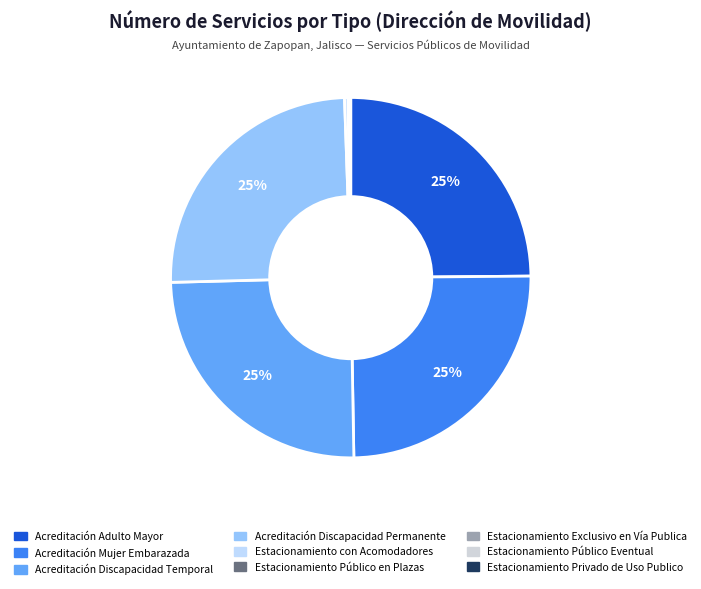

Does Estacionamiento Exclusivo en Vía Publica represent more than half of the total?

No